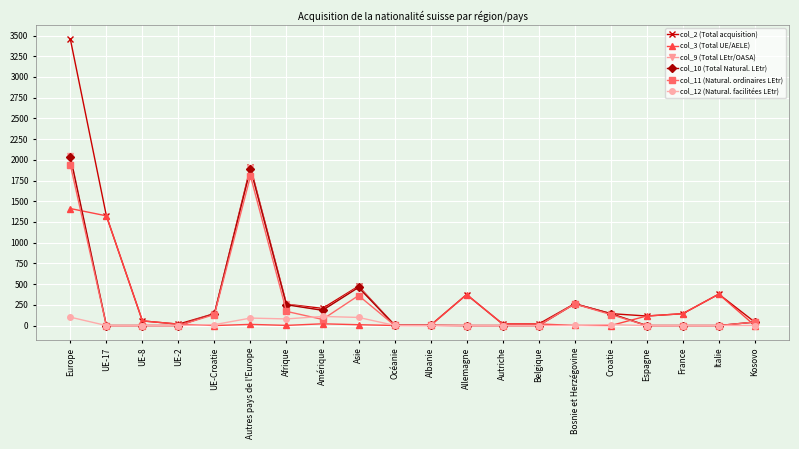

How many values in the col_9 (Total LEtr/OASA) series are below 5?

10